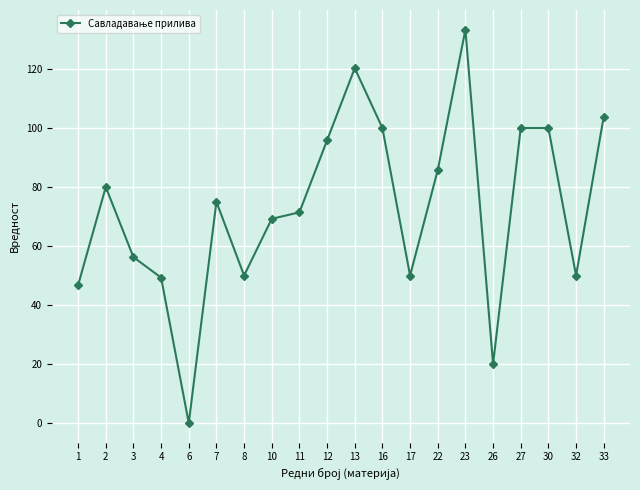

The chart shows a value of 100.0 at 30. True or false?

True